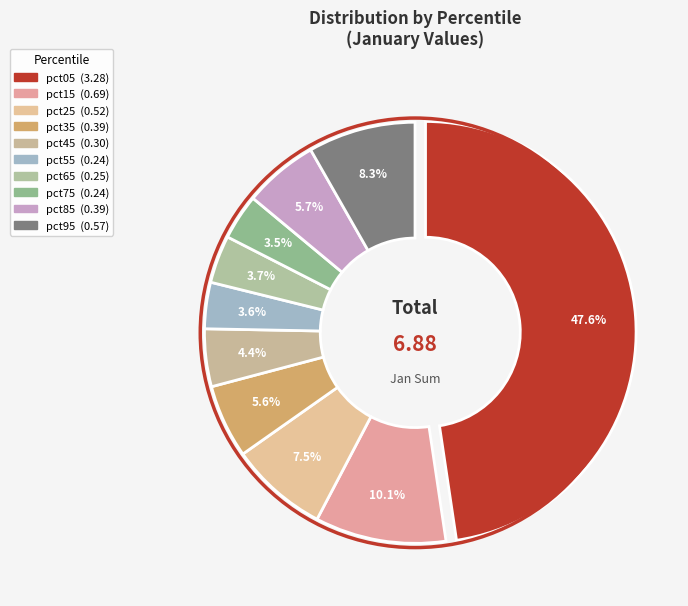

To the nearest percent, what portion does pct15 represent?

10%